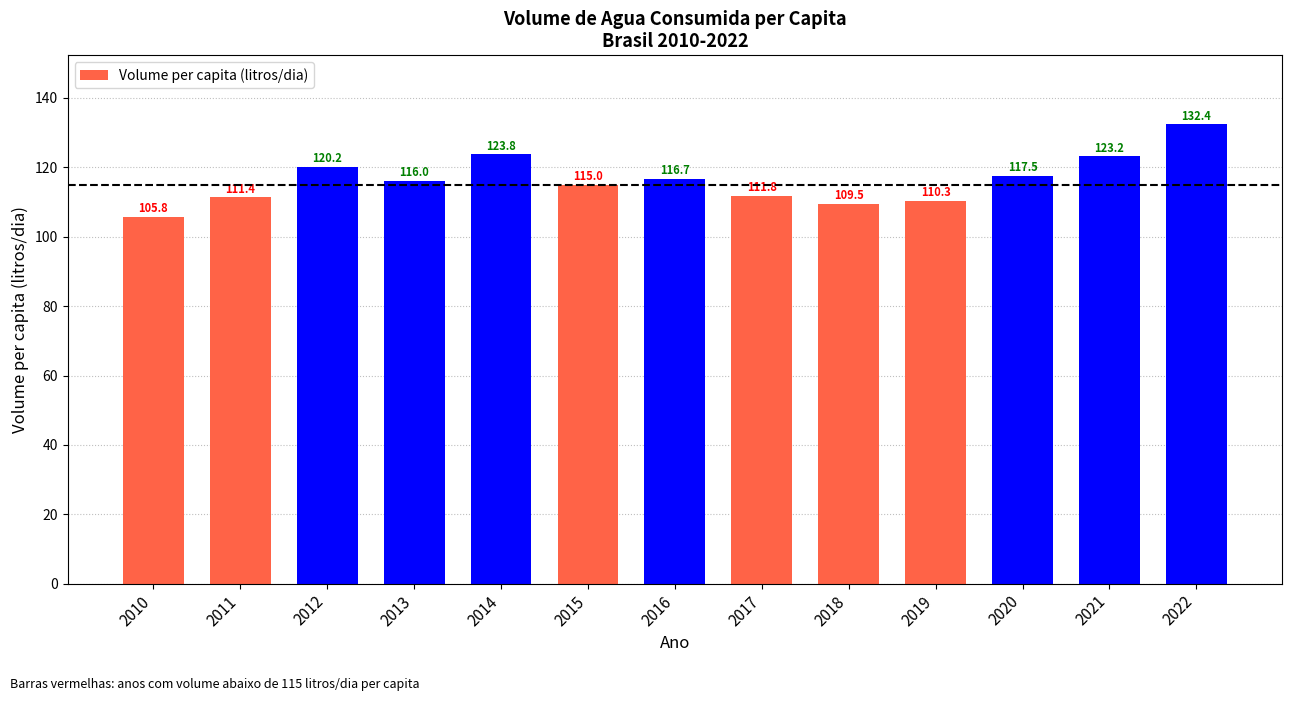

Between 2016 and 2015, which is larger?

2016